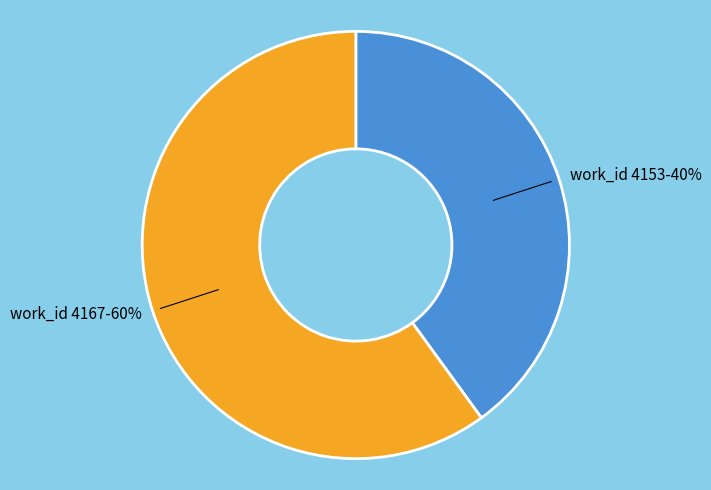

Is it true that work_id 4167 is 71% of the pie?

False